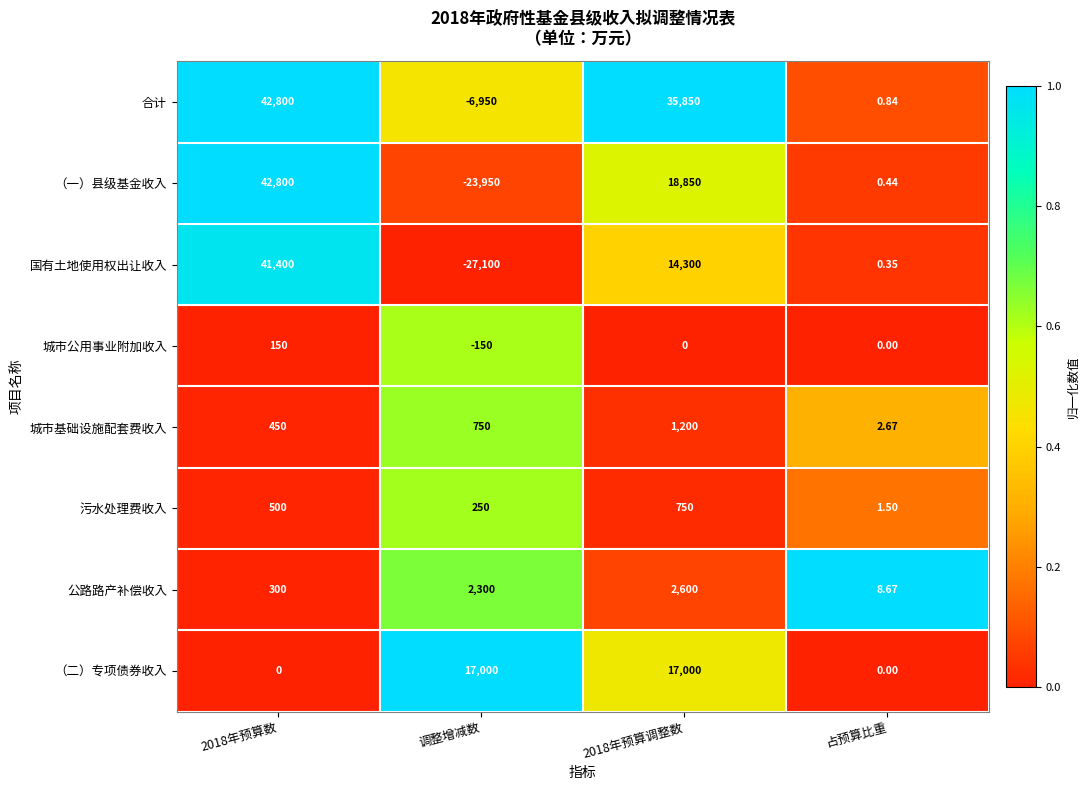

Rank the series at 2018年预算调整数 from highest to lowest value.

合计, （一）县级基金收入, （二）专项债券收入, 国有土地使用权出让收入, 公路路产补偿收入, 城市基础设施配套费收入, 污水处理费收入, 城市公用事业附加收入